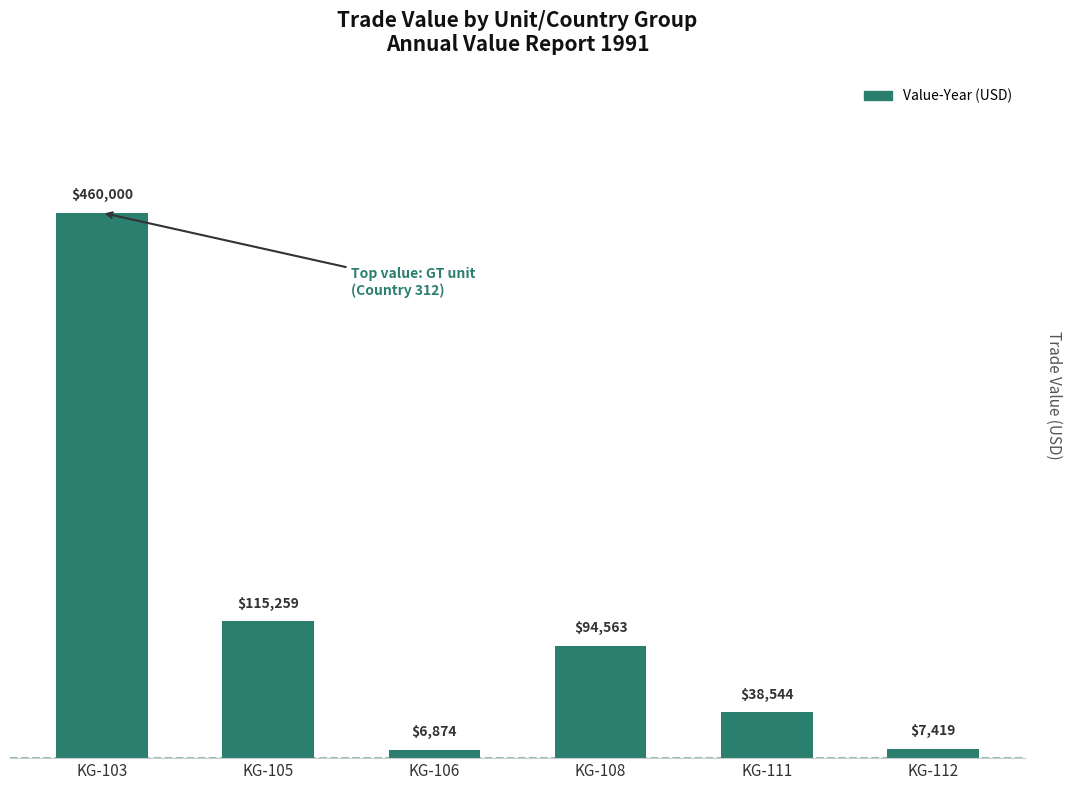

What is the difference between the second highest and minimum values?

108385